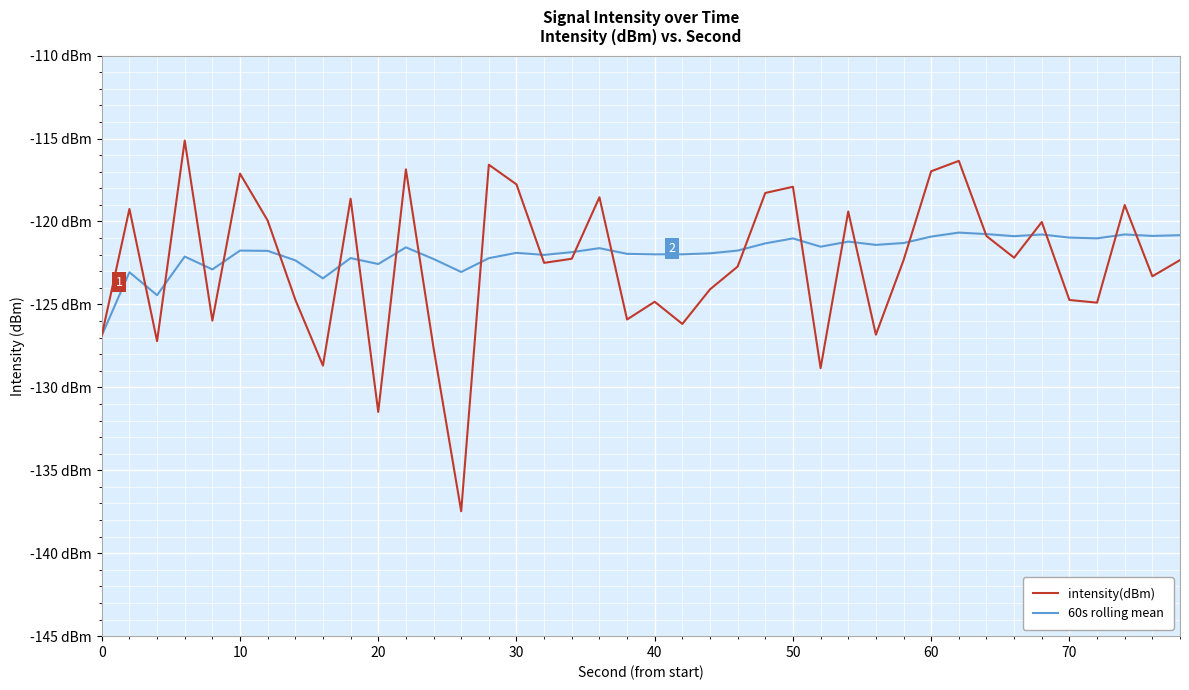

What are all the series names shown in the legend?

intensity(dBm), 60s rolling mean